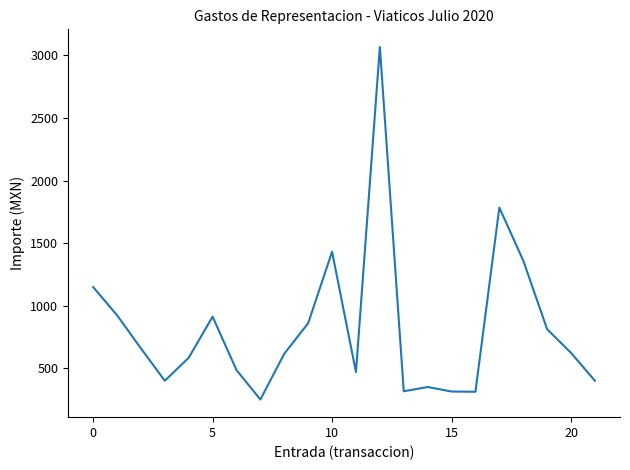

What is the smallest value displayed?

250.0